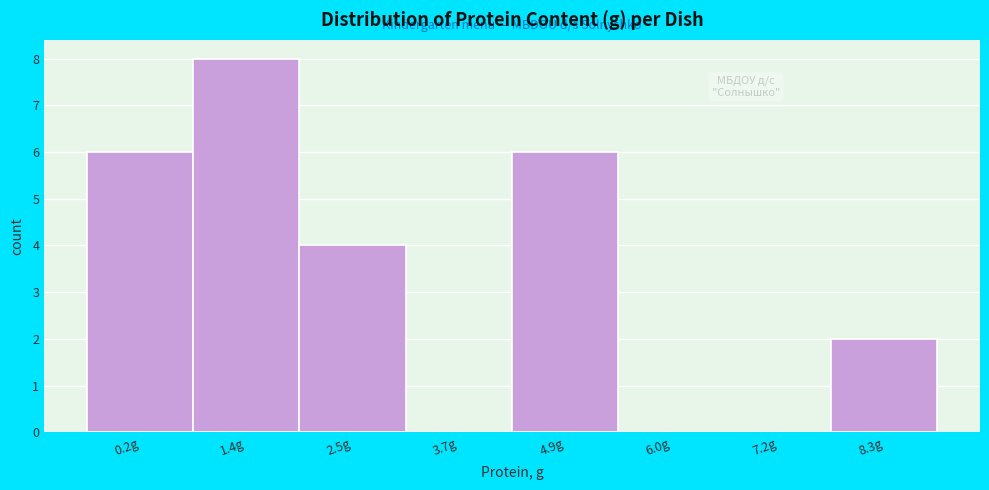

Reading left to right, extract all data points from this chart.

0.2g=6	1.4g=8	2.5g=4	3.7g=0	4.9g=6	6.0g=0	7.2g=0	8.3g=2